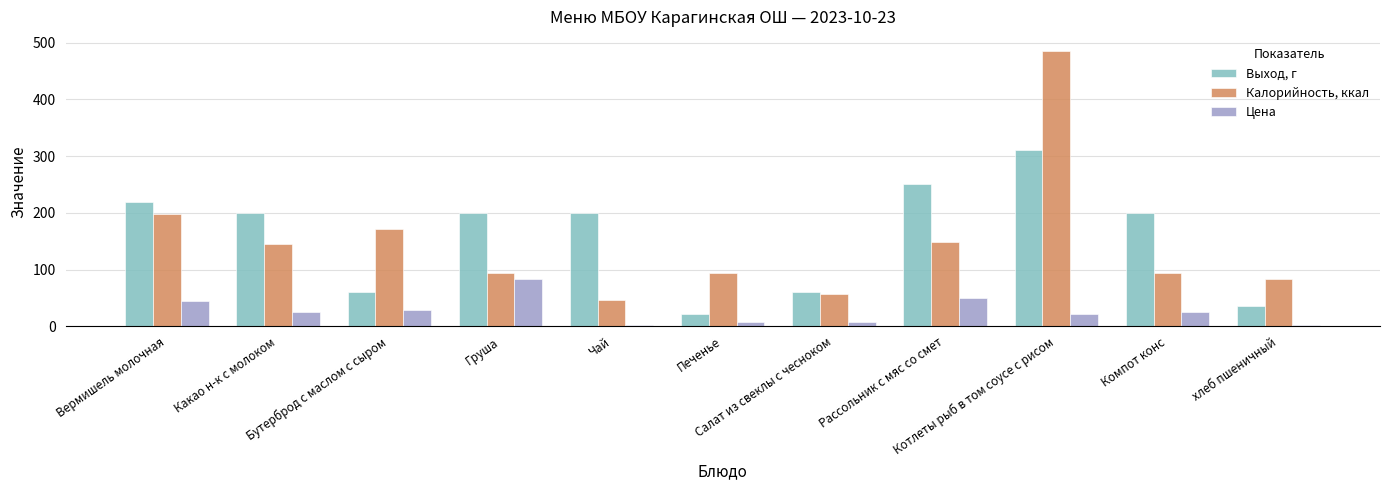

What is the difference between the highest and lowest values at Рассольник с мяс со смет?

200.9